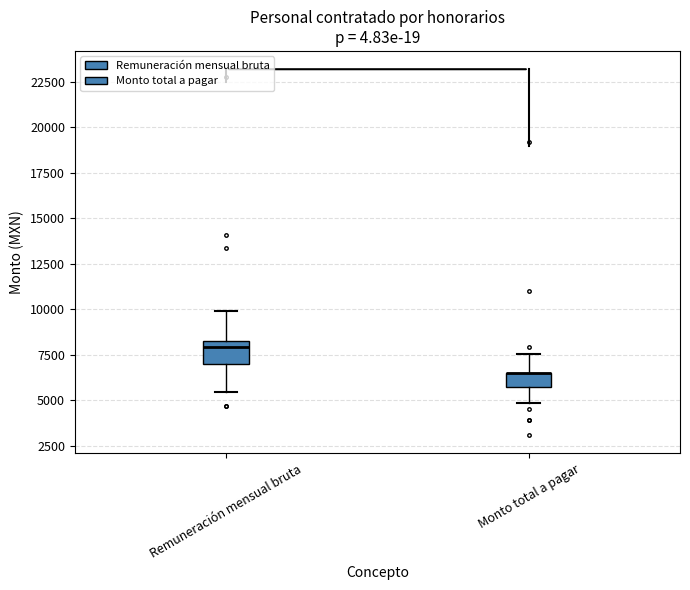

Reading left to right, transcribe this box plot: for each box, give where its median line is, the range the box spans, and where its two whiskers end, as read against the y-axis. The values are not printed on the chart, so give them approximately, as read against the axis.

Remuneración mensual bruta: median 8000, box 7000 to 8500, whiskers 5500 to 10000
Monto total a pagar: median 6500 (drawn on the box's upper edge), box 5500 to 6500, whiskers 5000 to 7500